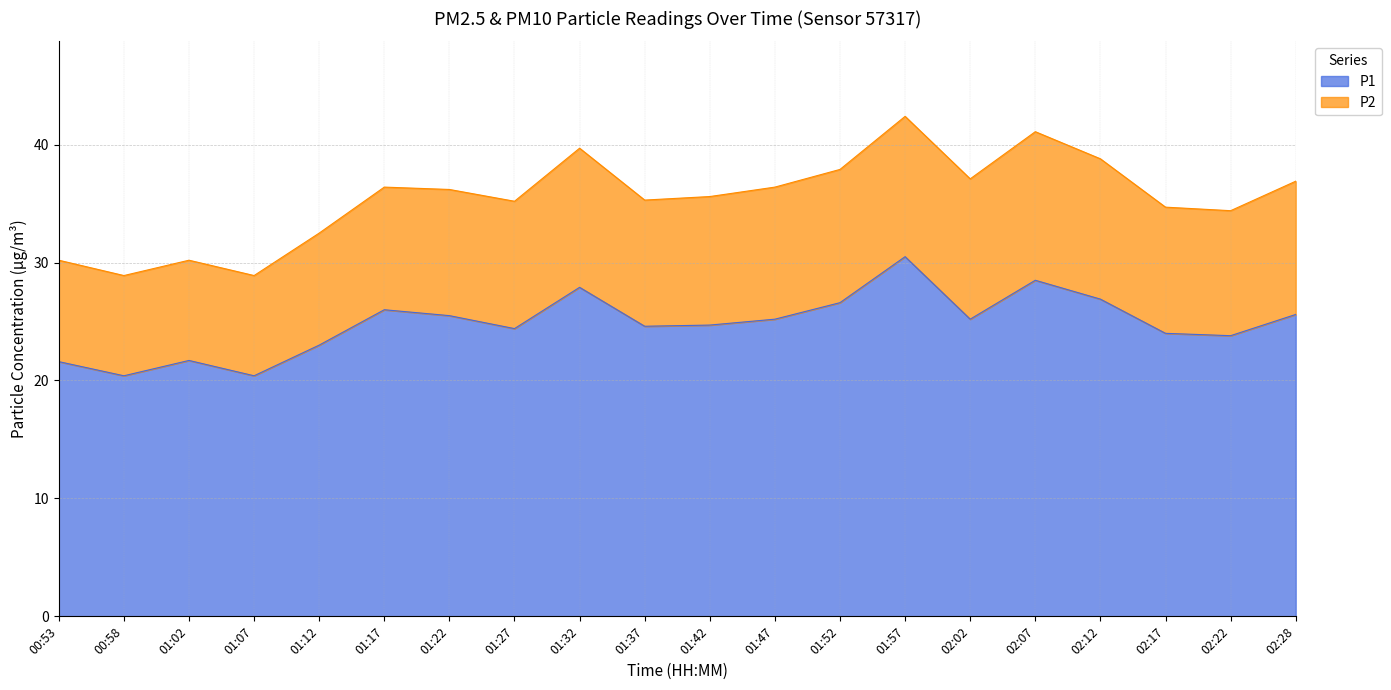

The P1 series shows 41.4 at 02:07. True or false?

False